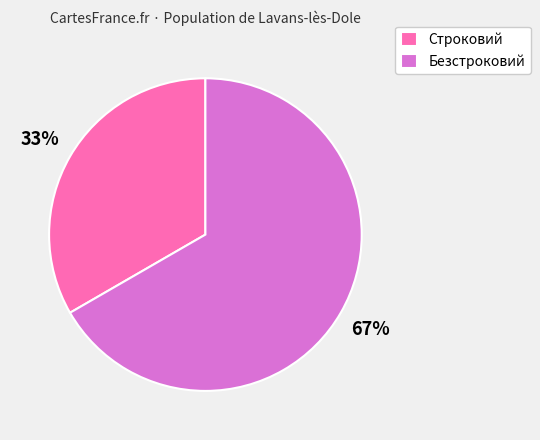

How many segments does this pie chart have?

2